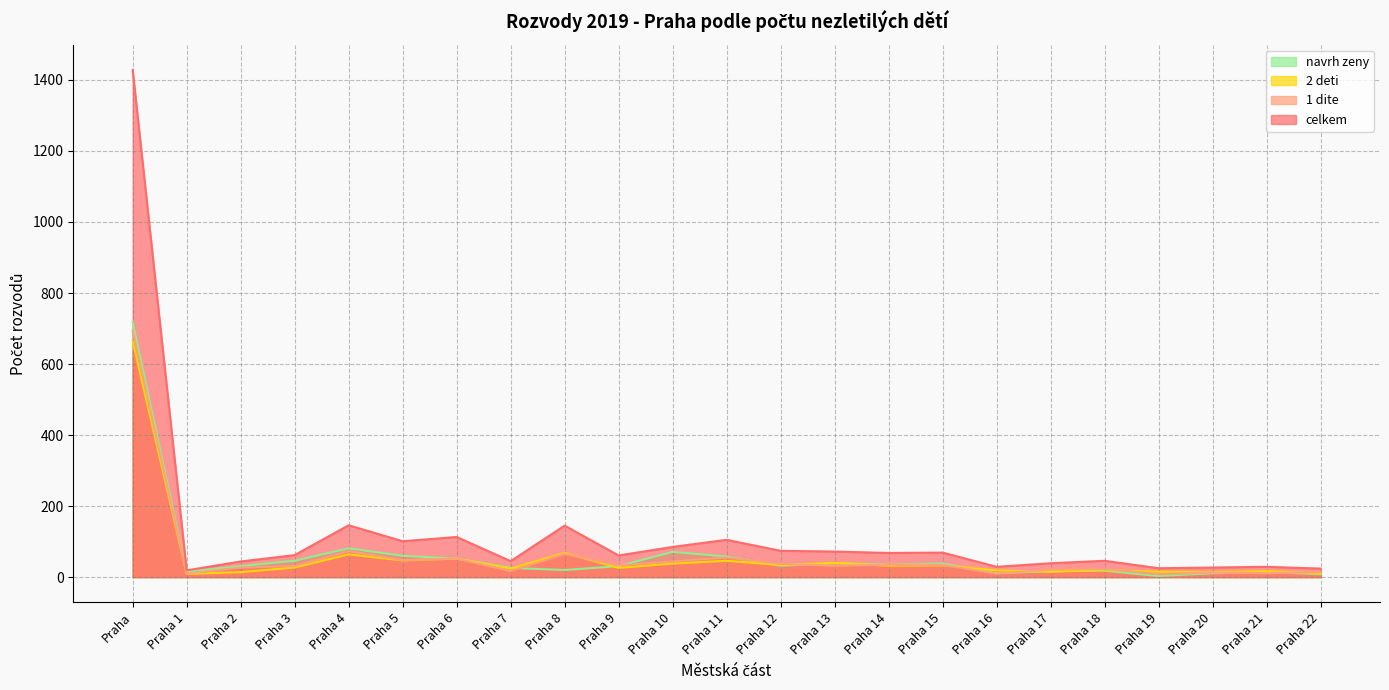

How many series are shown in this chart?

4